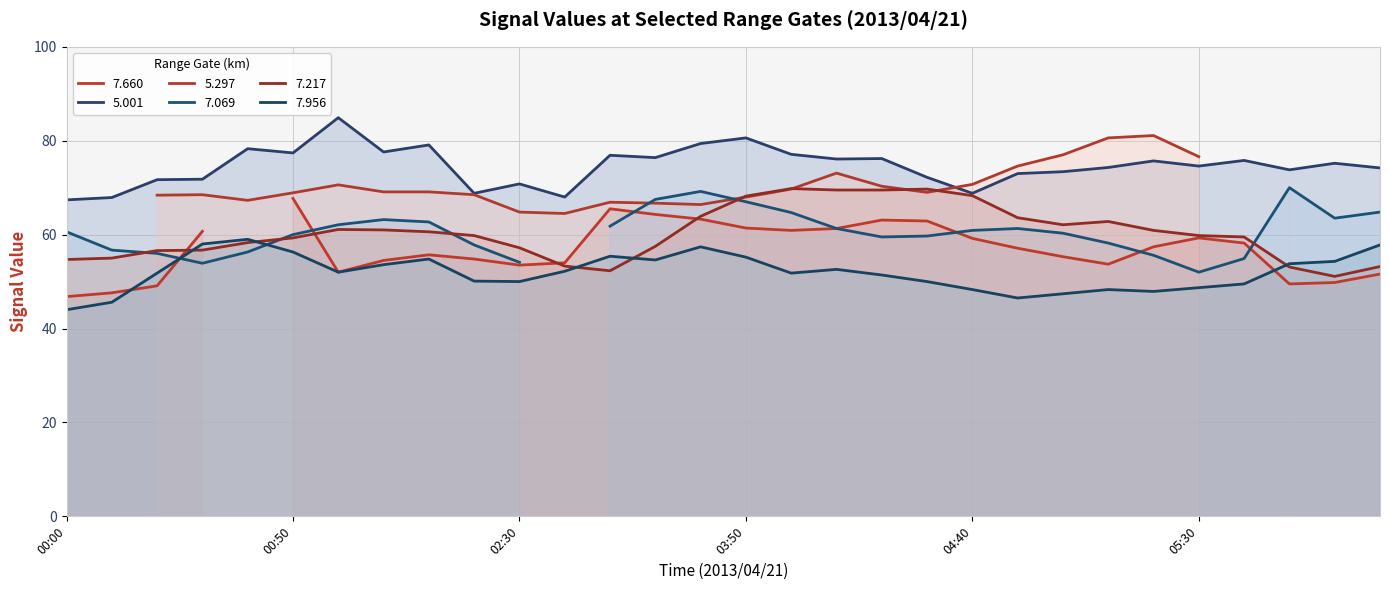

In   7.956, how many points are lower than both neighbors (excluding endpoints)?

6